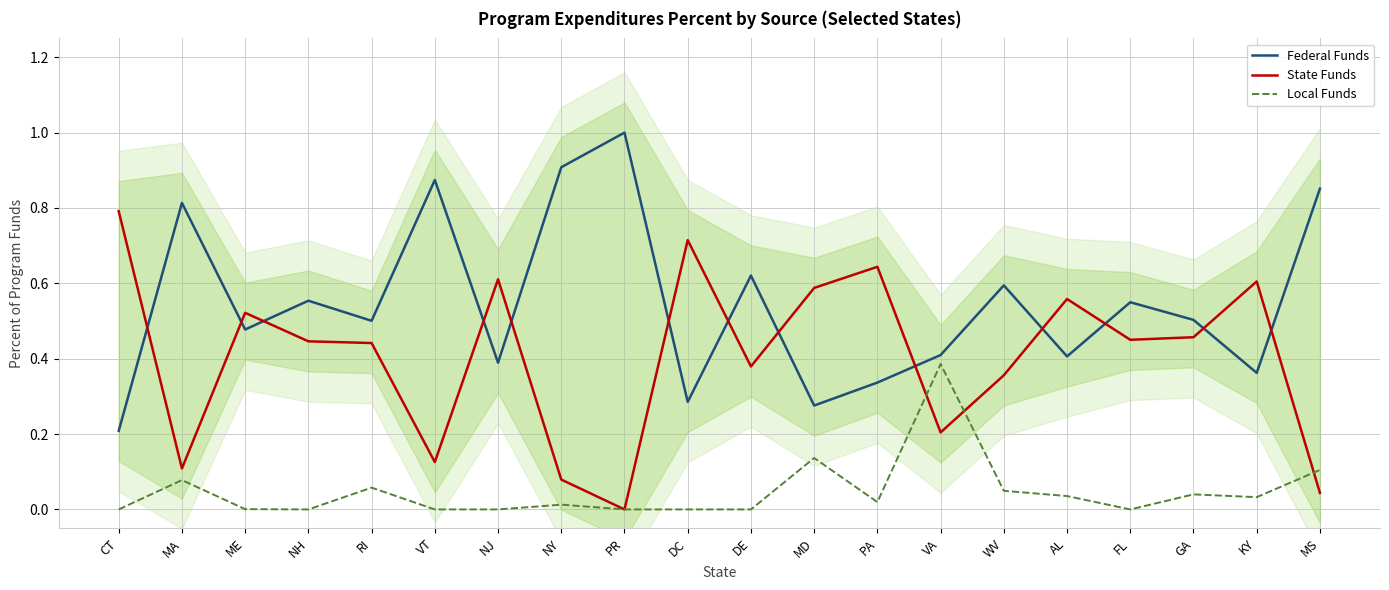

Is it true that Local Funds equals 0.2 at PR?

False